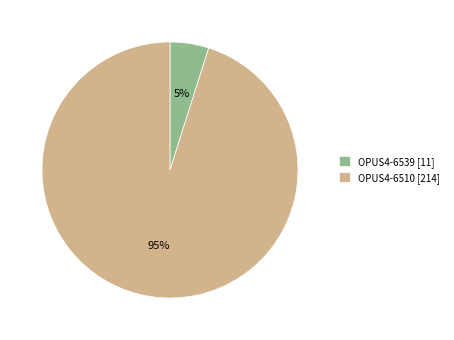

Is OPUS4-6539 the majority of the pie?

No